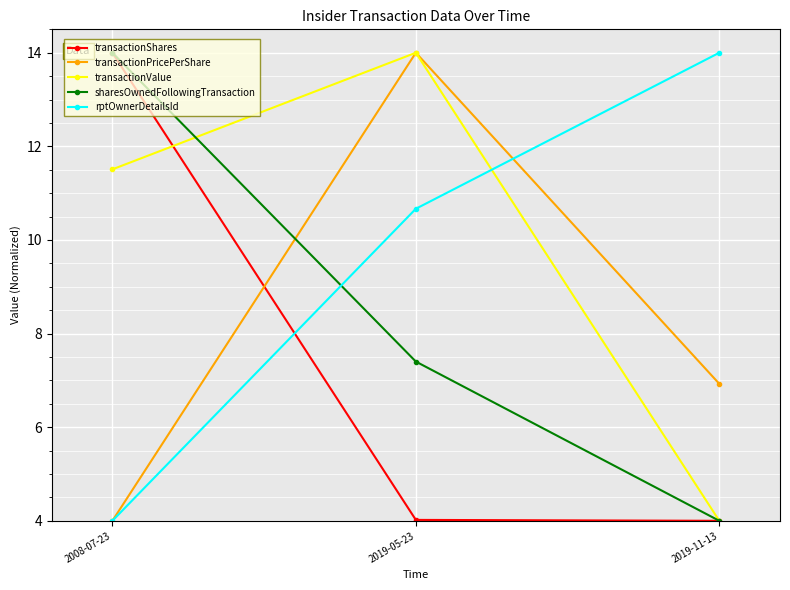

What is the difference between the highest and lowest values at 2019-11-13?

10.0